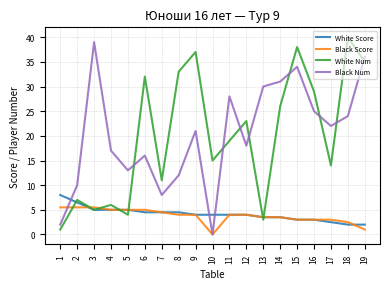

What is the difference between the Black Num values at 7 and 2?

2.0